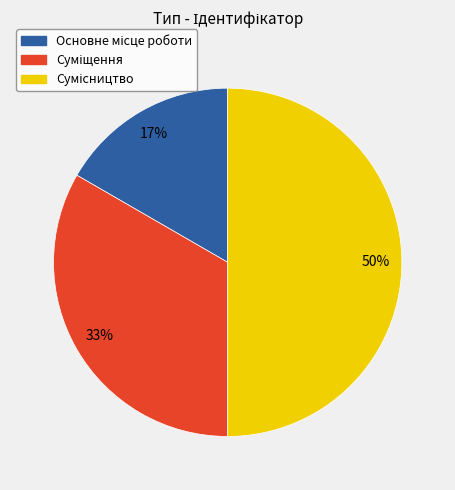

To the nearest percent, what is the difference between the largest and smallest slice percentages?

33%